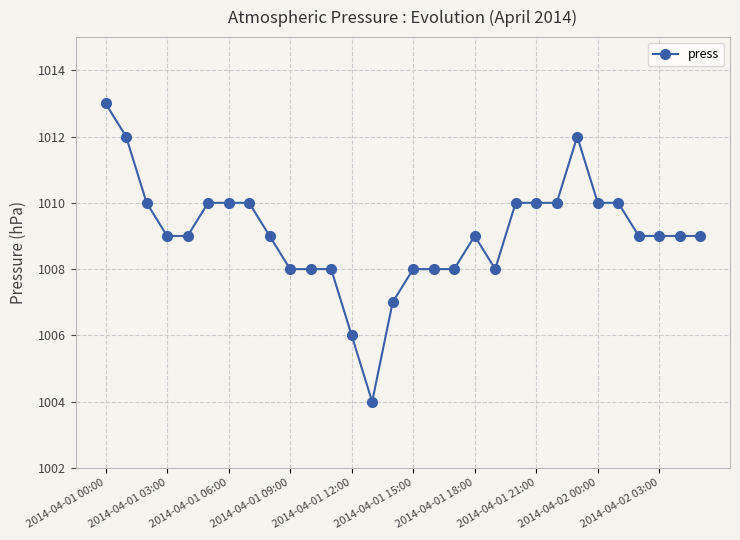

What is the difference between the maximum and minimum values?

9